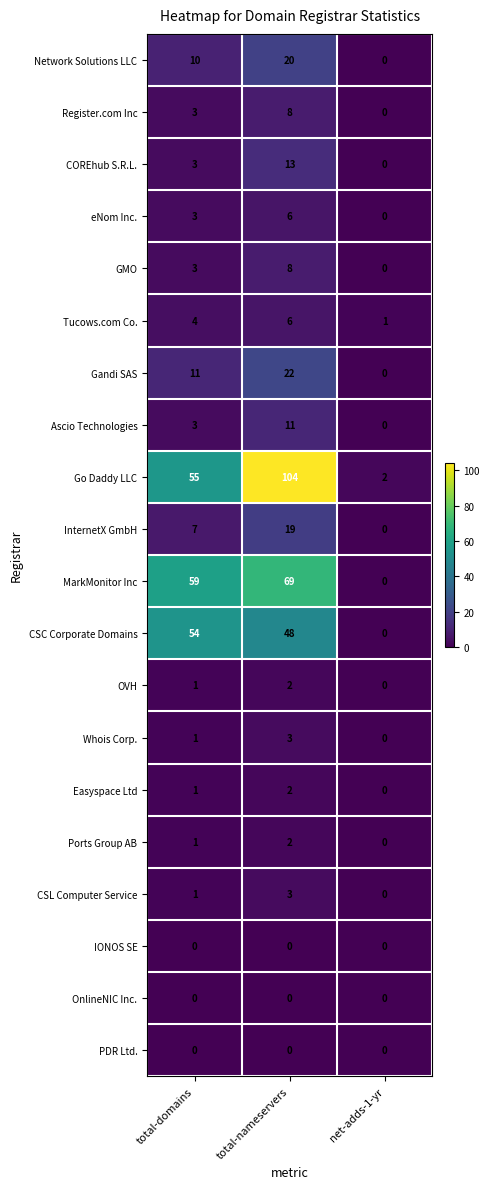

How many Whois Corp. values are between 0 and 3?

3